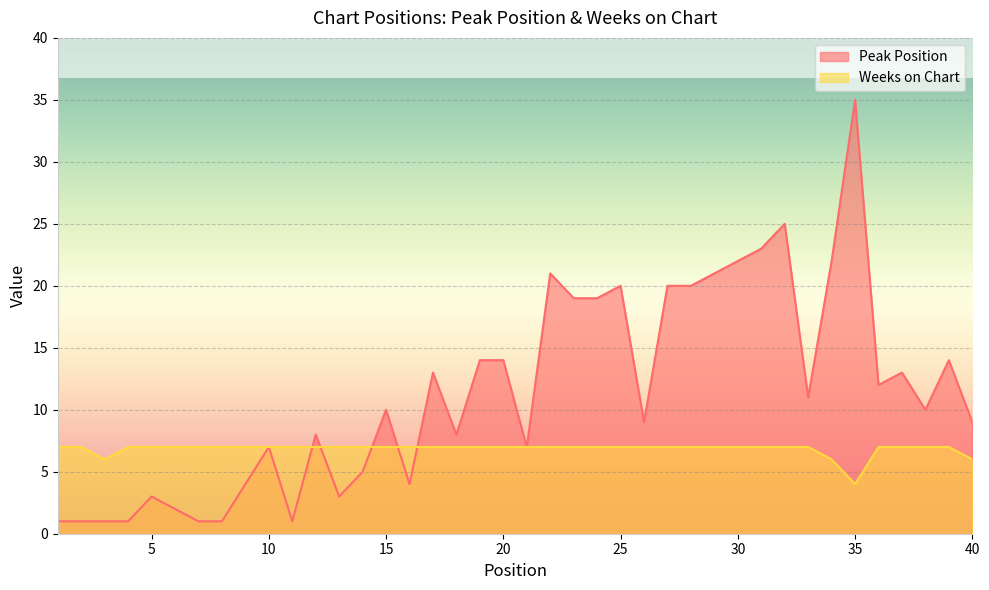

How many distinct data groups are displayed?

2